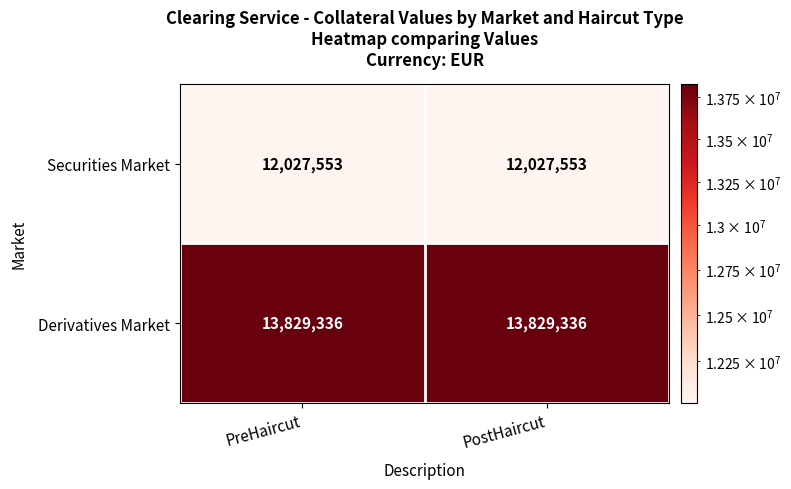

Reading right to left, extract all data points from this chart.

Securities Market: 12027553	12027553
Derivatives Market: 13829336	13829336